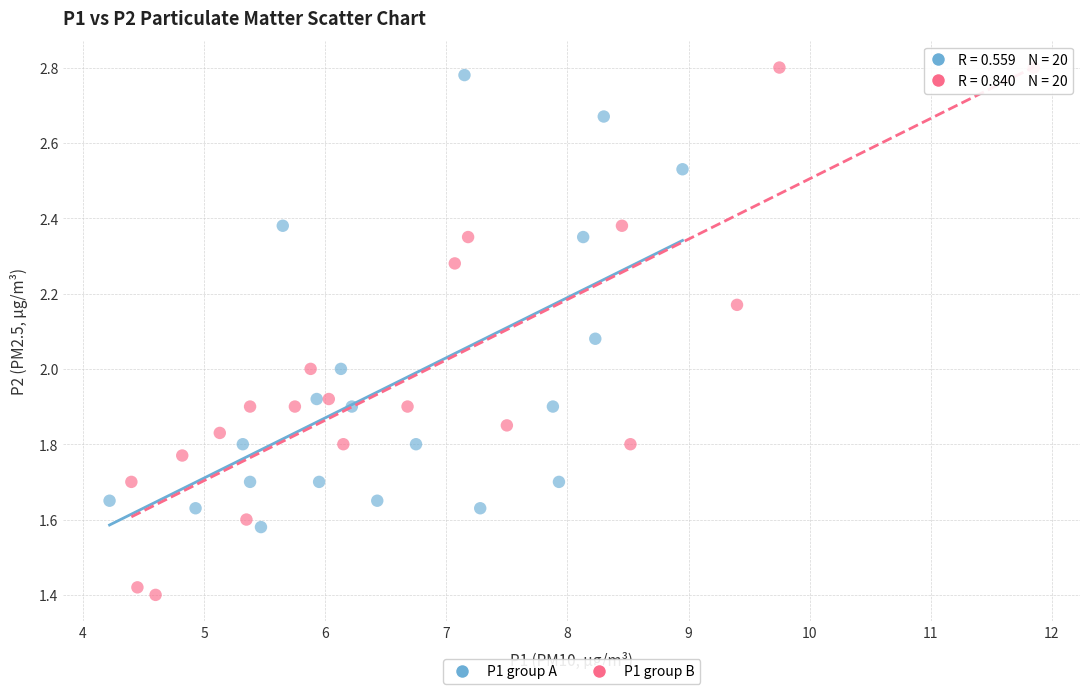

Which series contains the lowest Y value?

P1 group B